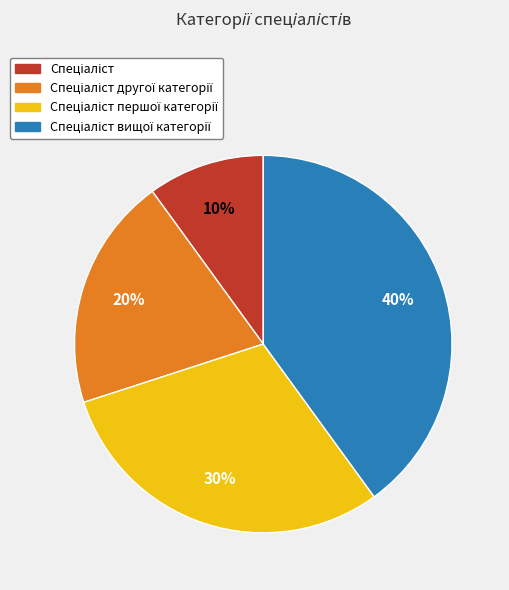

To the nearest percent, what is the average slice percentage?

25%